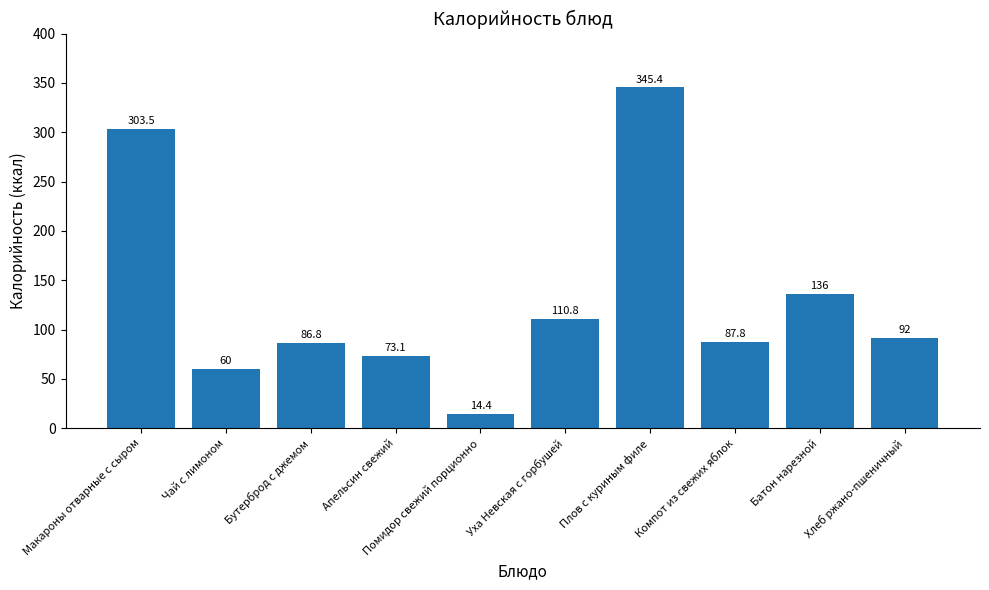

How many series are shown in this chart?

1